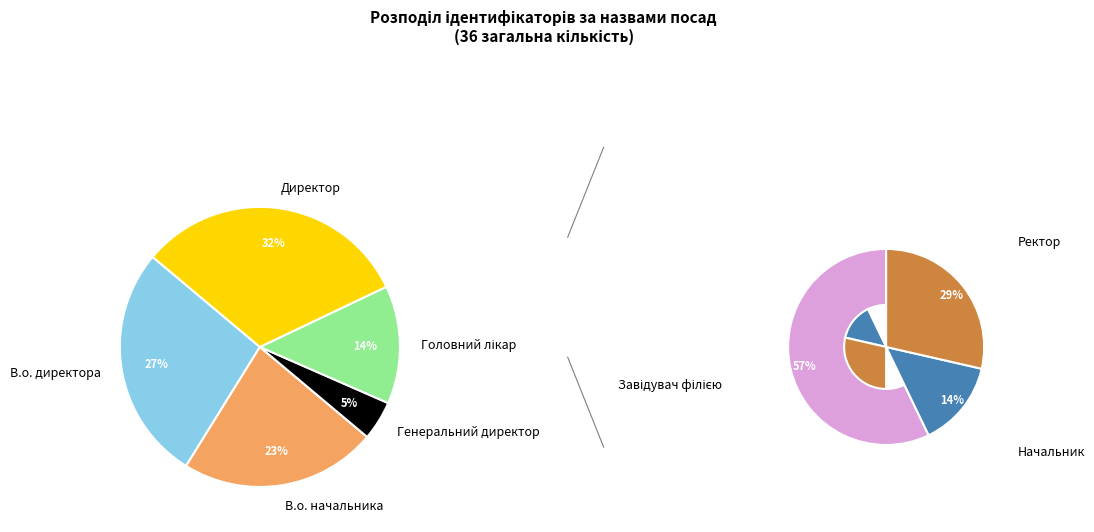

Between Начальник and Завідувач філією, which is larger?

Завідувач філією